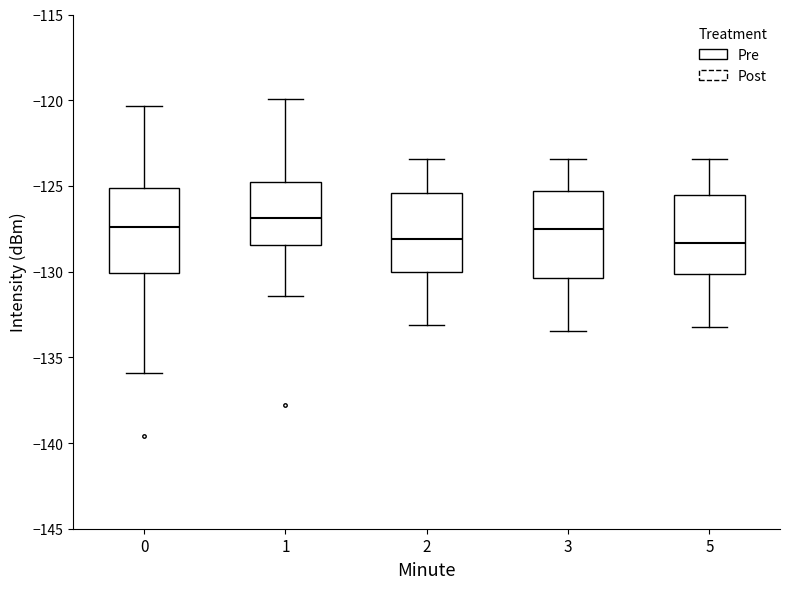

Reading left to right, read every box against the y-axis: the position of its median line, the range the box covers, and the ends of its whiskers. The values are not printed on the chart, so give them approximately, as read against the axis.

0: median -127.5, box -130.0 to -125.0, whiskers -136.0 to -120.5
1: median -127.0, box -128.5 to -125.0, whiskers -131.5 to -120.0
2: median -128.0, box -130.0 to -125.5, whiskers -133.0 to -123.5
3: median -127.5, box -130.5 to -125.5, whiskers -133.5 to -123.5
5: median -128.5, box -130.0 to -125.5, whiskers -133.0 to -123.5